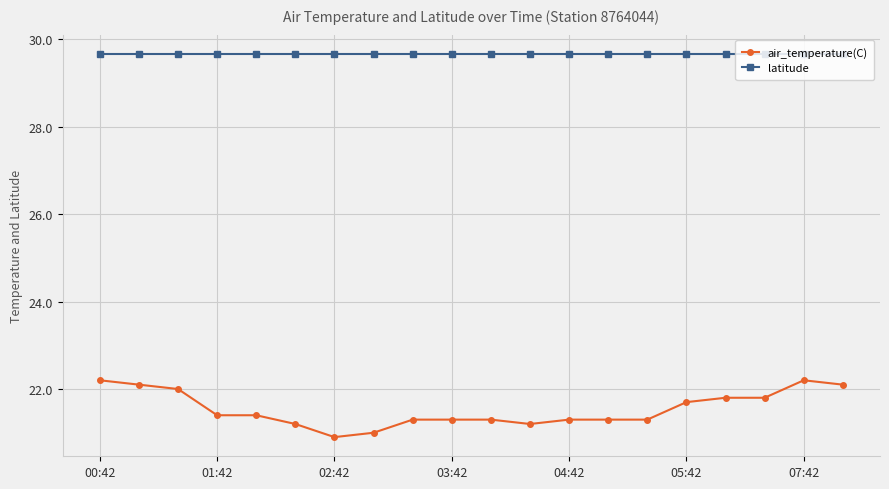

How many series are shown in this chart?

2